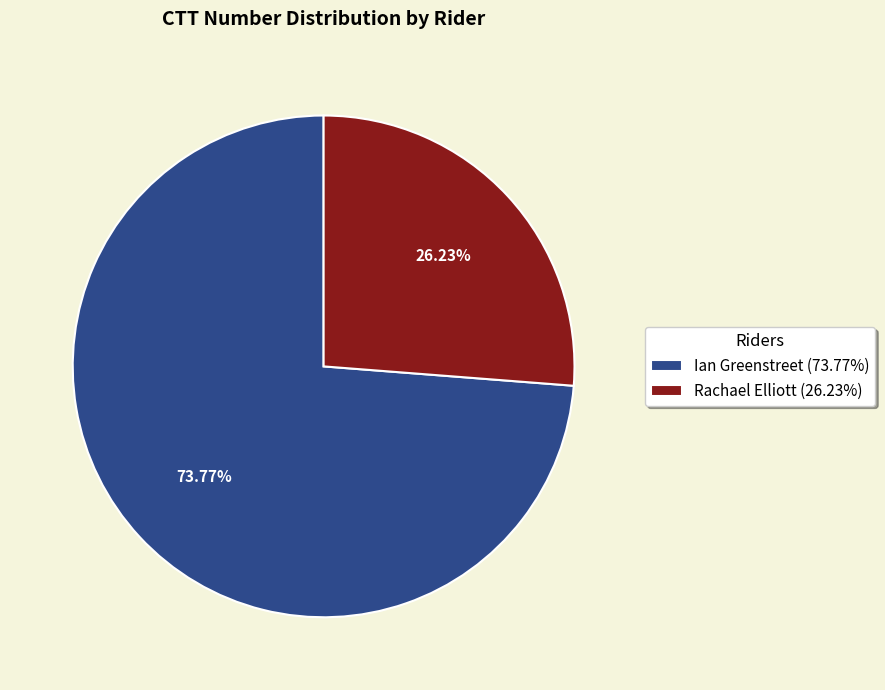

Rank the categories by value from highest to lowest.

Ian Greenstreet, Rachael Elliott